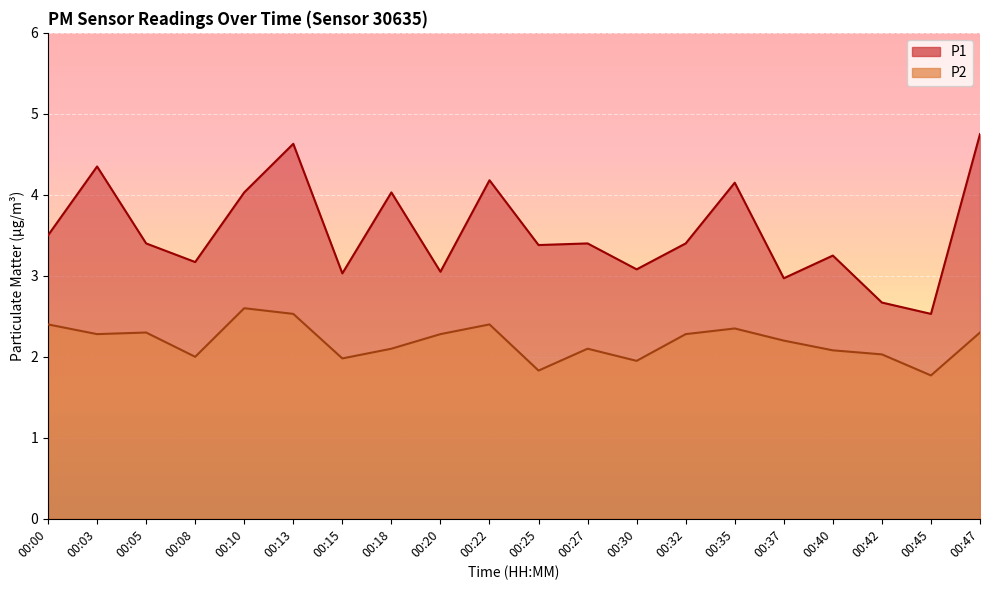

What is the value of the P2 point at the 6th from the left?

2.5